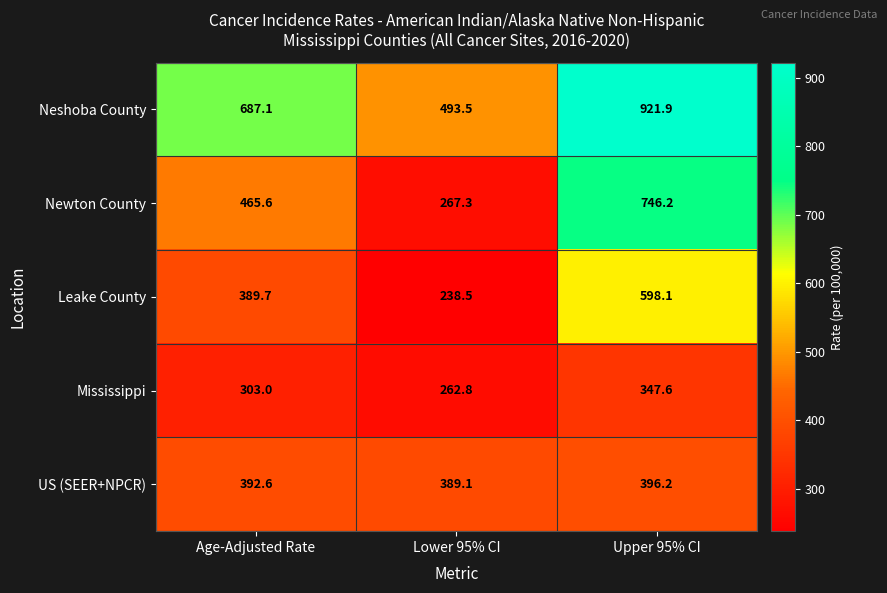

Which series has the largest range (max minus min)?

Newton County